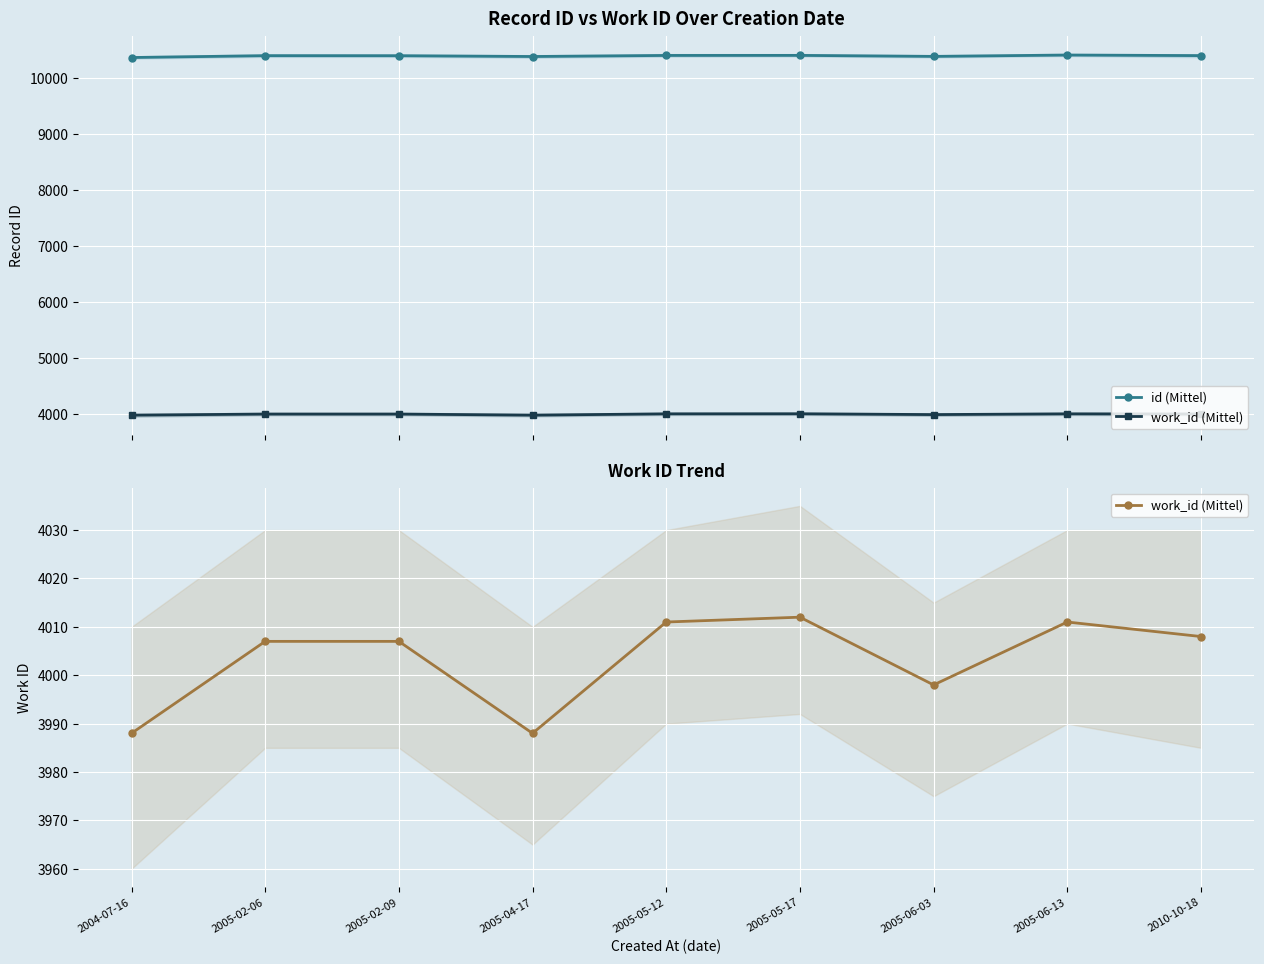

At which label does work_id (Mittel) reach its peak?

2005-05-17